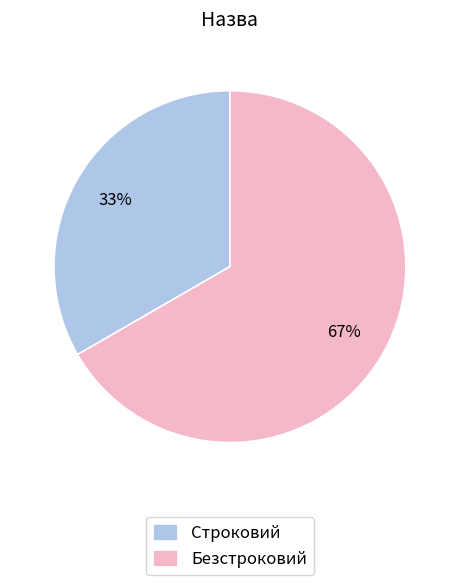

To the nearest percent, what is the average slice percentage?

50%